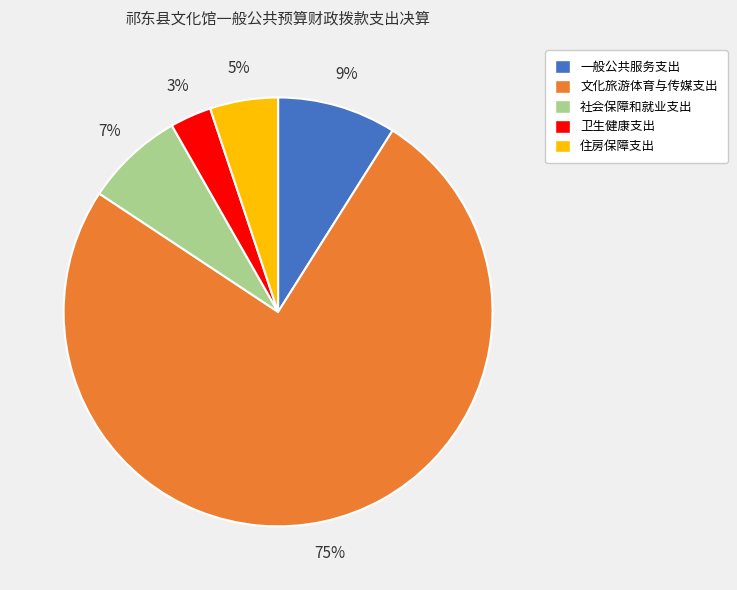

Rank the categories by value from lowest to highest.

卫生健康支出, 住房保障支出, 社会保障和就业支出, 一般公共服务支出, 文化旅游体育与传媒支出